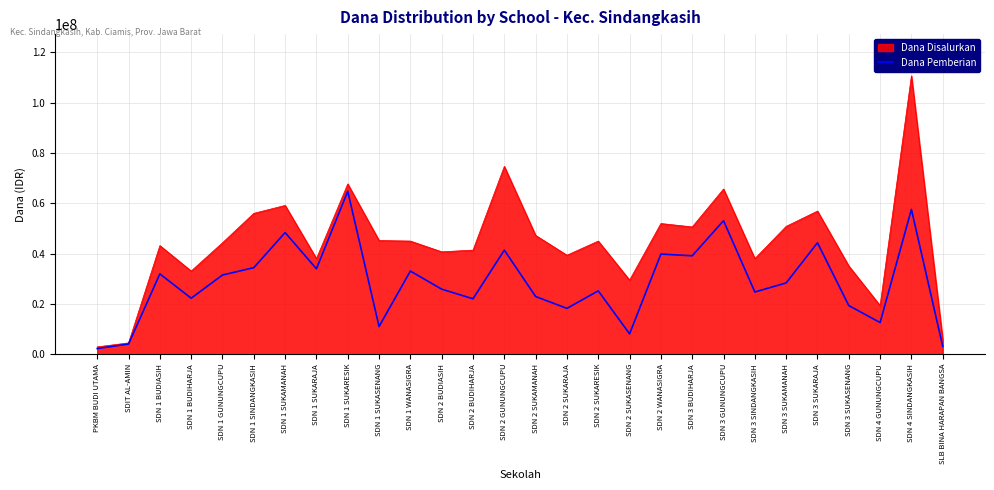

Count the number of data series in this chart.

2